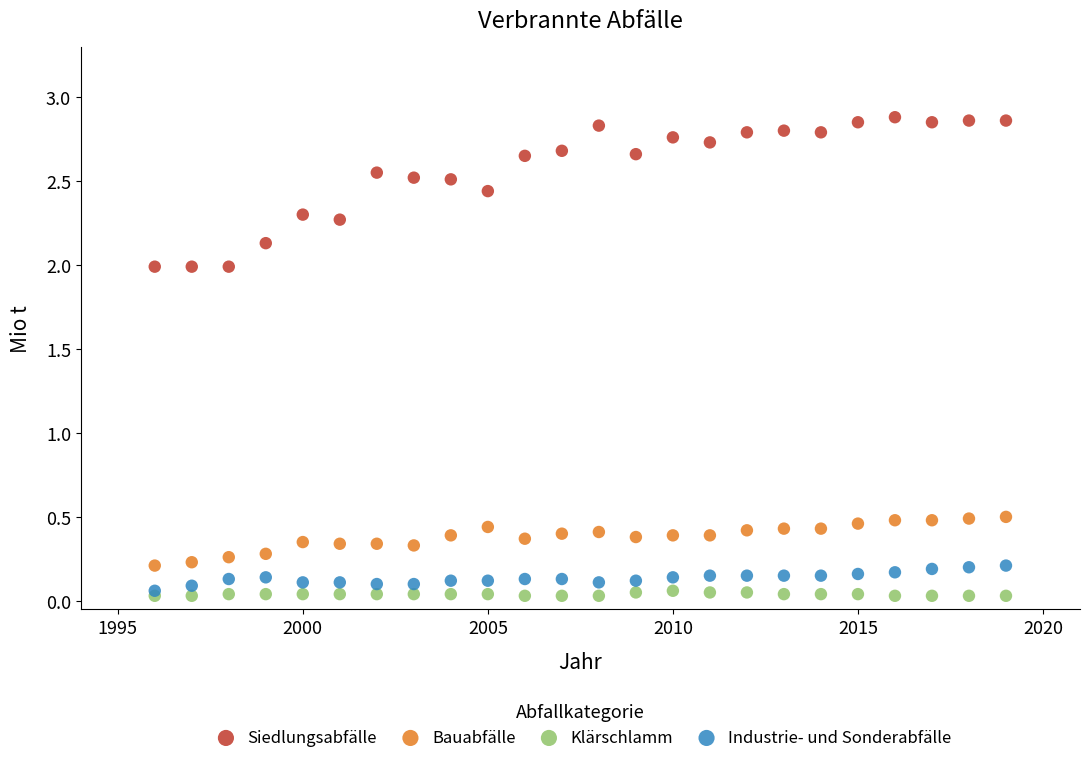

Which series contains the highest Y value?

Siedlungsabfälle